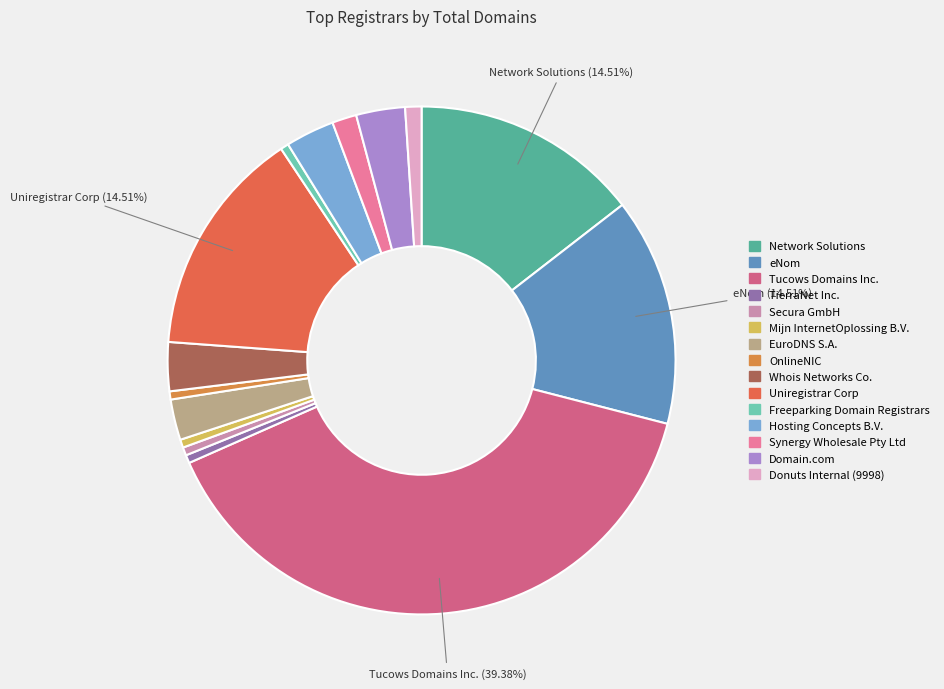

Count the number of slices in the pie.

15